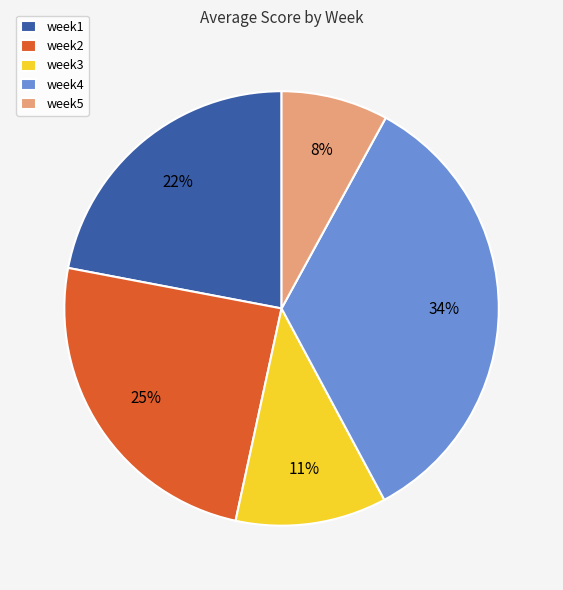

Is there any slice that represents more than half of the pie?

No